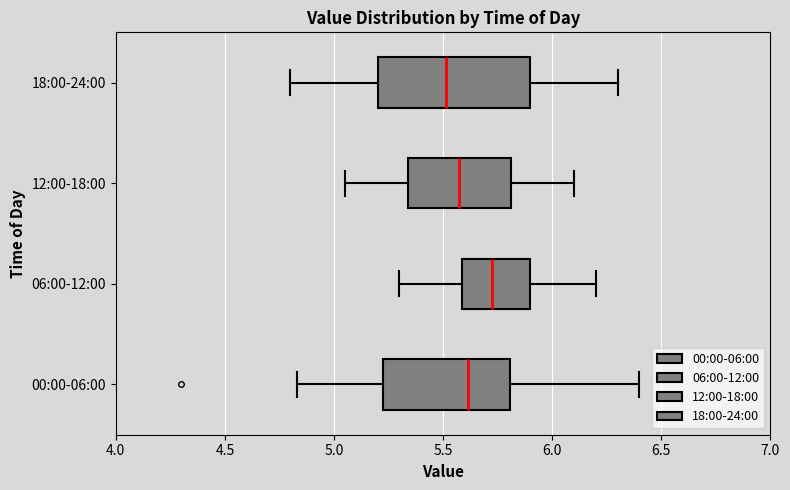

Reading bottom to top, transcribe this box plot: for each box, give where its median line is, the range the box spans, and where its two whiskers end, as read against the x-axis. The values are not printed on the chart, so give them approximately, as read against the axis.

00:00-06:00: median 5.60, box 5.20 to 5.80, whiskers 4.85 to 6.40
06:00-12:00: median 5.75, box 5.60 to 5.90, whiskers 5.30 to 6.20
12:00-18:00: median 5.60, box 5.35 to 5.80, whiskers 5.05 to 6.10
18:00-24:00: median 5.50, box 5.20 to 5.90, whiskers 4.80 to 6.30